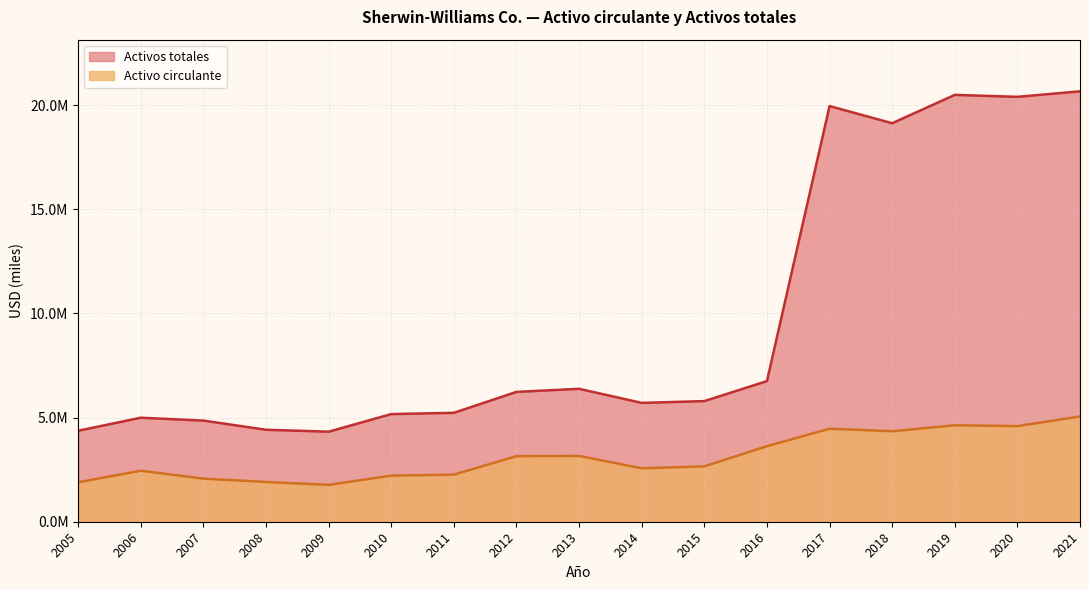

Rank the series by their maximum value, from lowest to highest.

Activo circulante, Activos totales